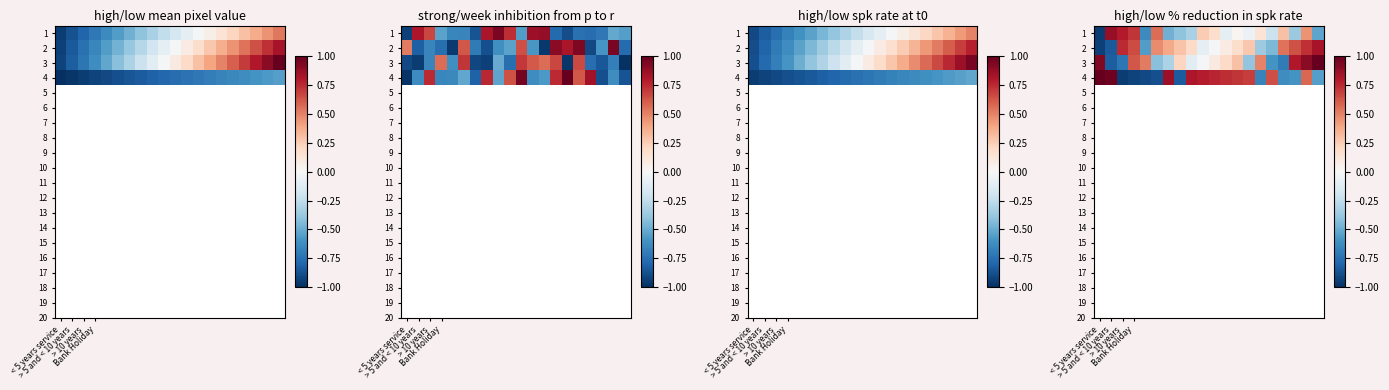

At how many categories does at least one series exceed 0?

20